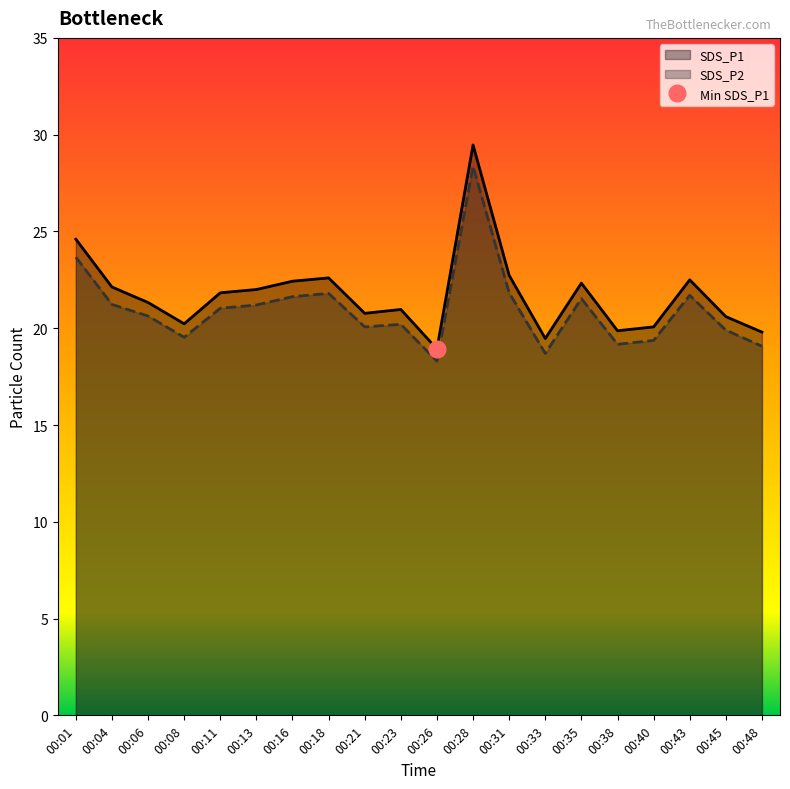

What value does the SDS_P2 series have at 00:06?

20.6